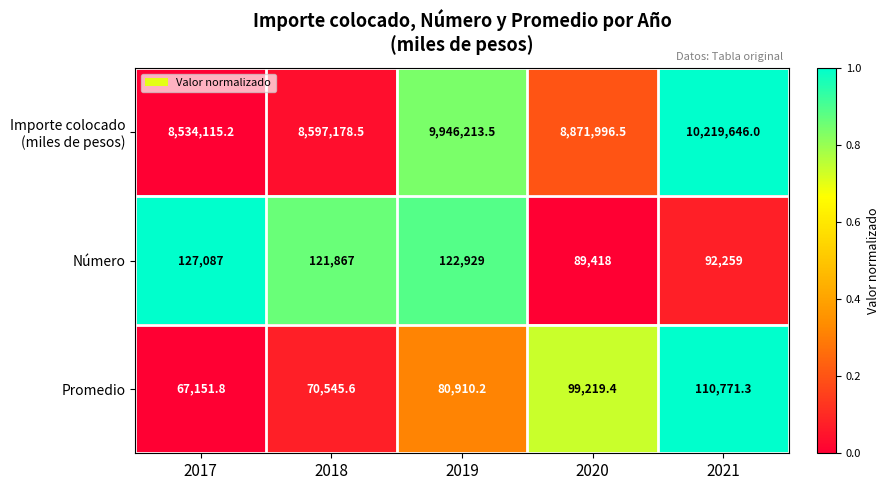

What is the difference between the highest and lowest values at 2021?

10127387.0